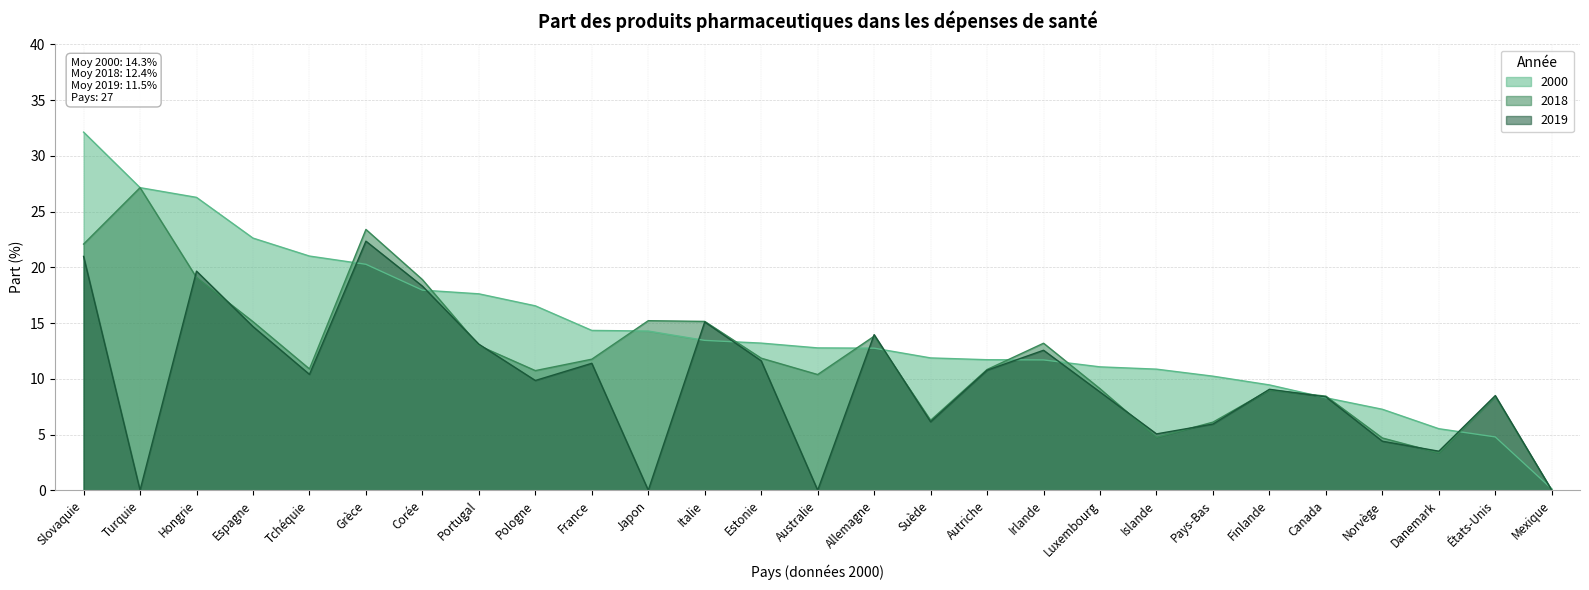

True or false: 2019 has more than 2 interior local peaks.

True